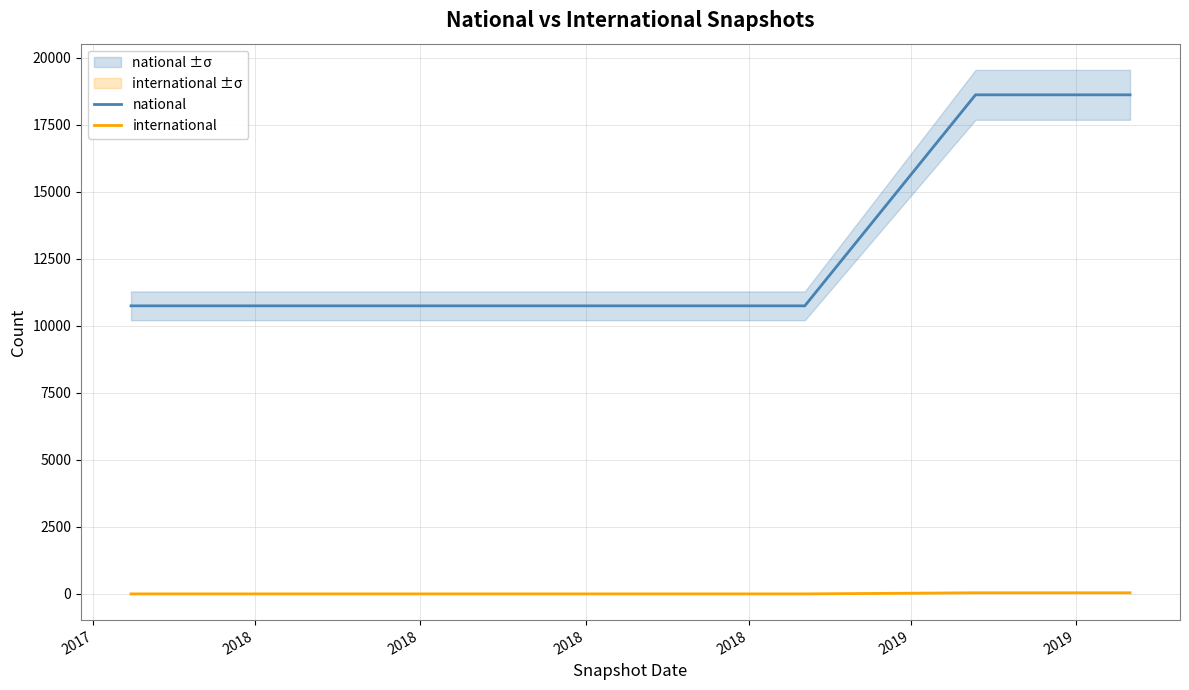

What is the lowest value of the national series?

10748